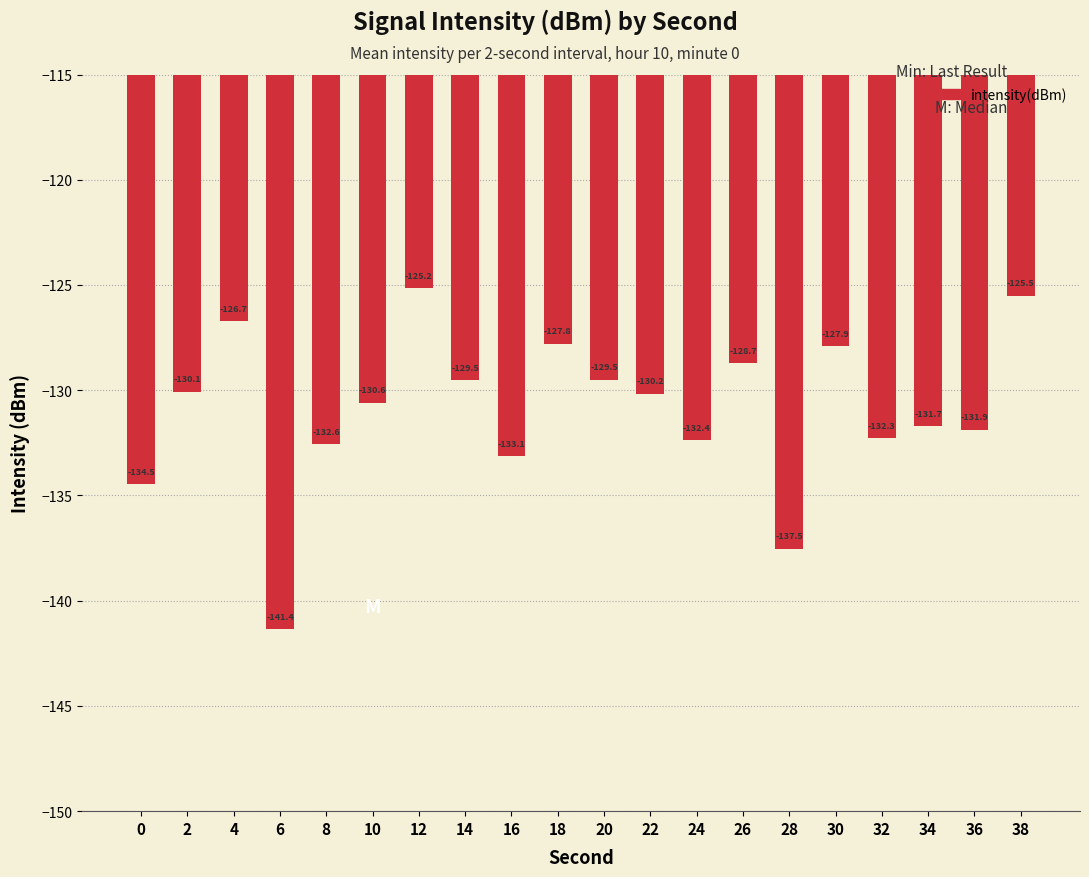

Reading left to right, transcribe all the data shown in this chart.

-134.5	-130.1	-126.7	-141.4	-132.6	-130.6	-125.2	-129.5	-133.1	-127.8	-129.5	-130.2	-132.4	-128.7	-137.5	-127.9	-132.3	-131.7	-131.9	-125.5